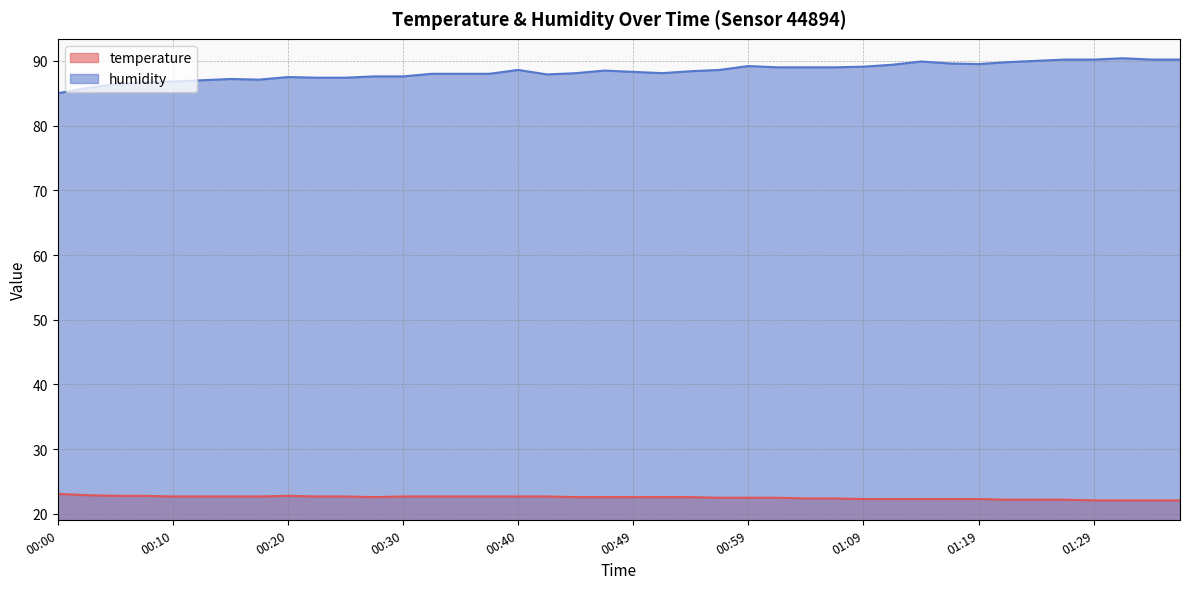

Reading left to right, extract all data points from this chart.

temperature: 23.1	22.9	22.8	22.8	22.7	22.7	22.7	22.7	22.8	22.7	22.7	22.6	22.7	22.7	22.7	22.7	22.7	22.7	22.6	22.6	22.6	22.6	22.6	22.5	22.5	22.5	22.4	22.4	22.3	22.3	22.3	22.3	22.3	22.2	22.2	22.2	22.1	22.1	22.1	22.1
humidity: 85.0	85.8	86.4	86.7	86.8	87.0	87.2	87.1	87.5	87.4	87.4	87.6	87.6	88.0	88.0	88.0	88.6	87.9	88.1	88.5	88.3	88.1	88.4	88.6	89.2	89.0	89.0	89.0	89.1	89.4	89.9	89.6	89.5	89.8	90.0	90.2	90.2	90.4	90.2	90.2